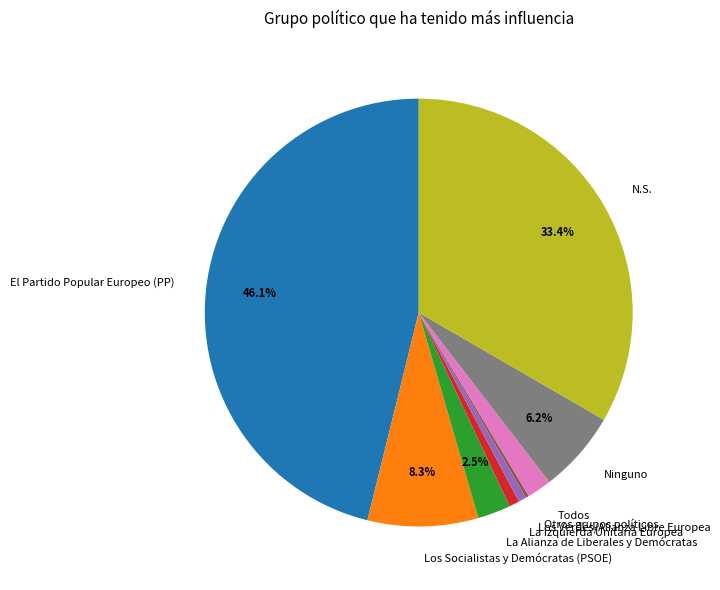

Does Ninguno account for over 50% of the chart?

No